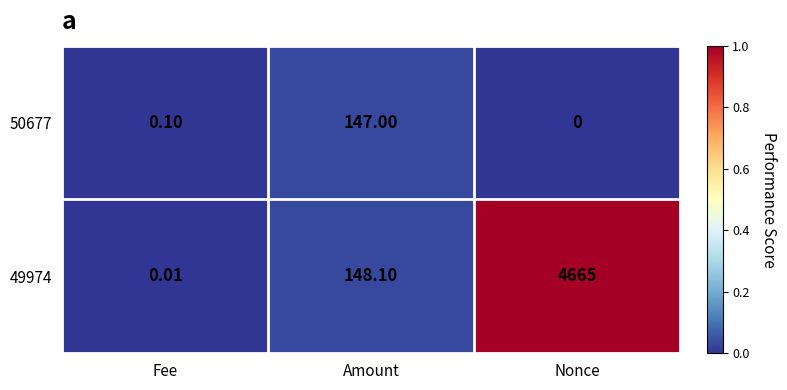

At which category does the chart reach its minimum across all series?

Nonce